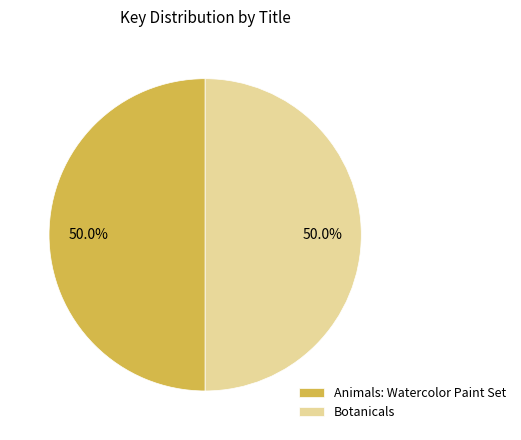

What percentage is the Animals: Watercolor Paint Set slice, to the nearest percent?

50%